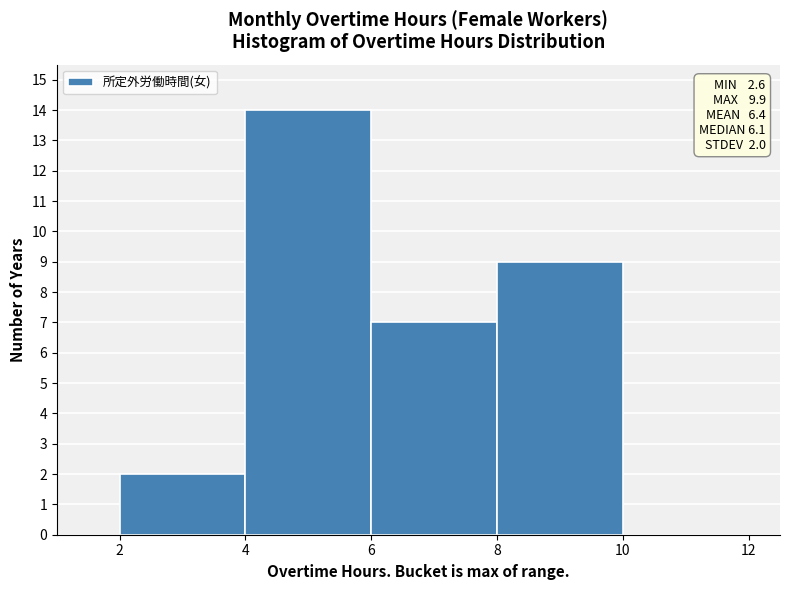

Over which range of the x-axis is the bar tallest?

4 to 6